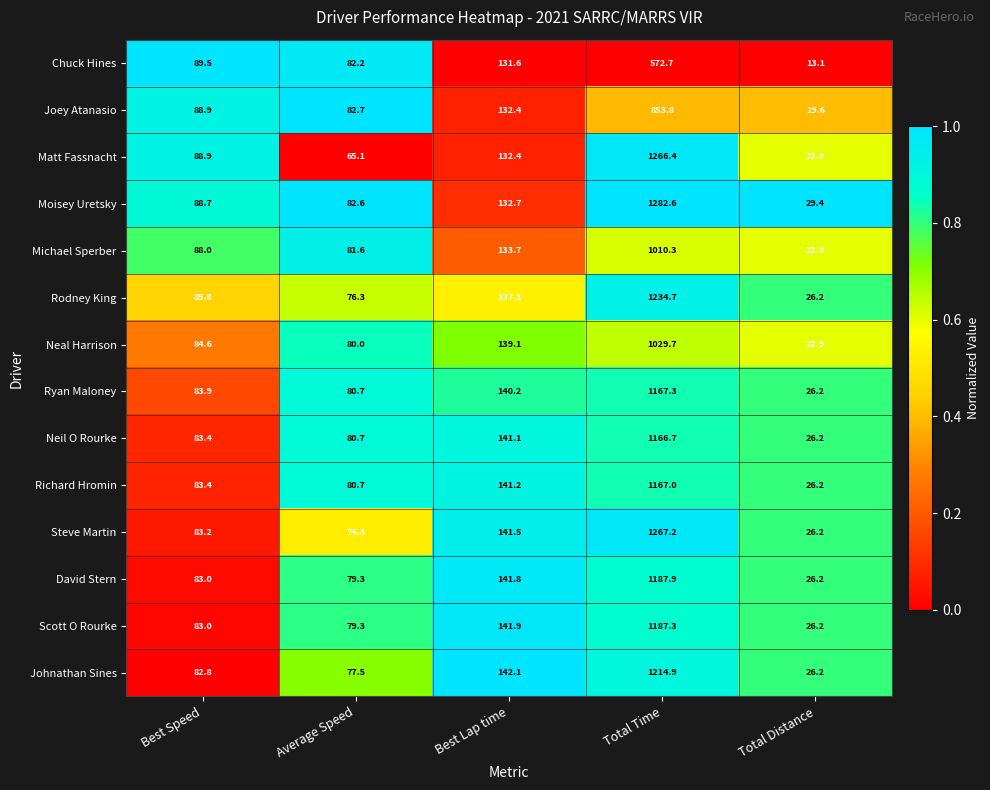

At which category does the chart reach its peak across all series?

Total Time